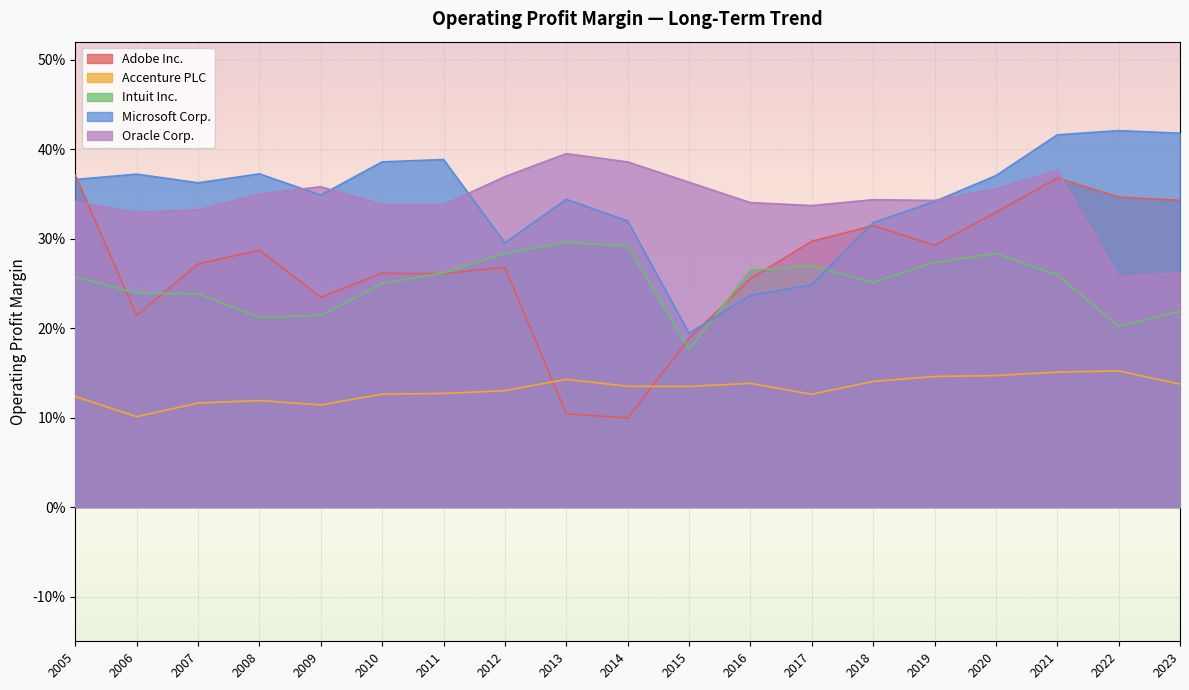

True or false: Adobe Inc. and Oracle Corp. intersect in this chart.

True